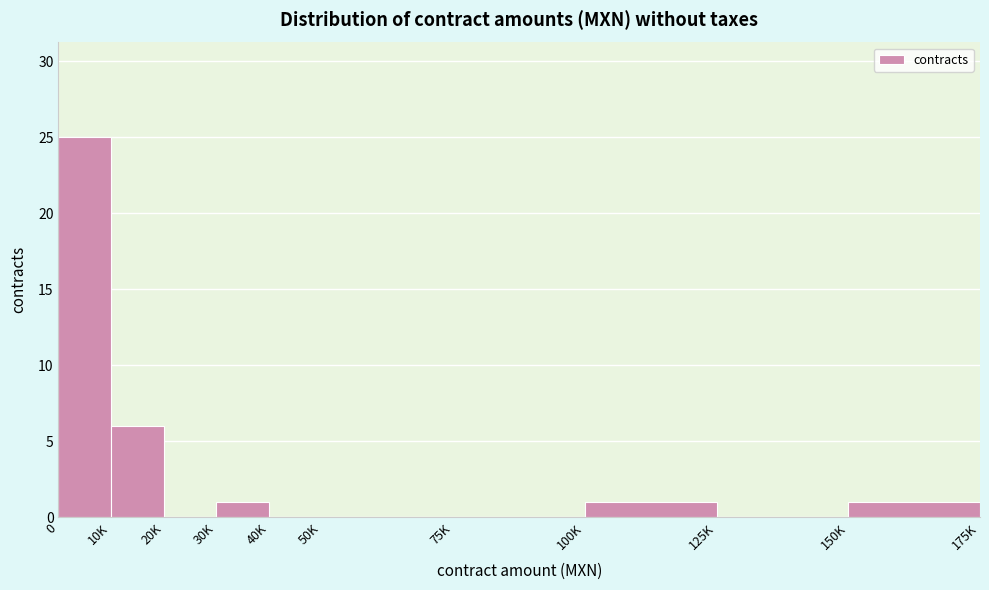

Reading left to right, what are all the values shown in this chart?

0=25	10K=6	20K=0	30K=1	40K=0	50K=0	75K=0	100K=1	125K=0	150K=1